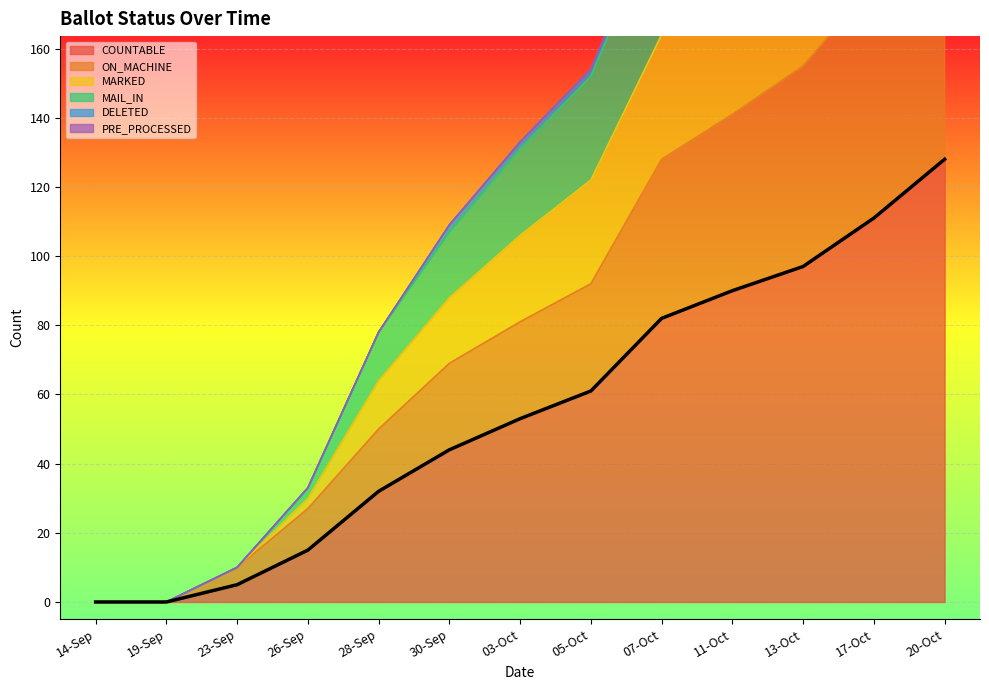

True or false: MAIL_IN and COUNTABLE intersect in this chart.

False